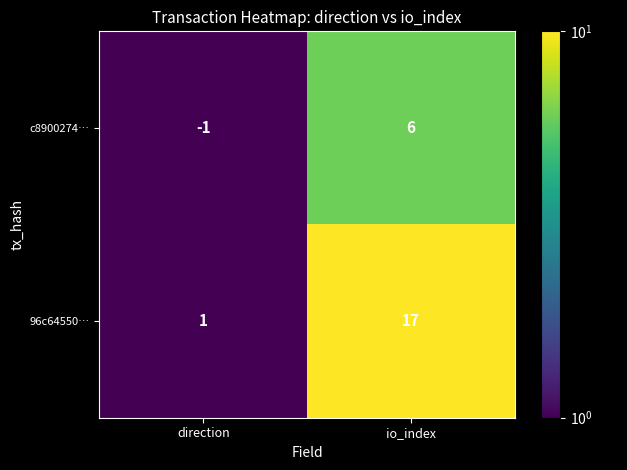

Is it true that c8900274… equals -1 at direction?

True